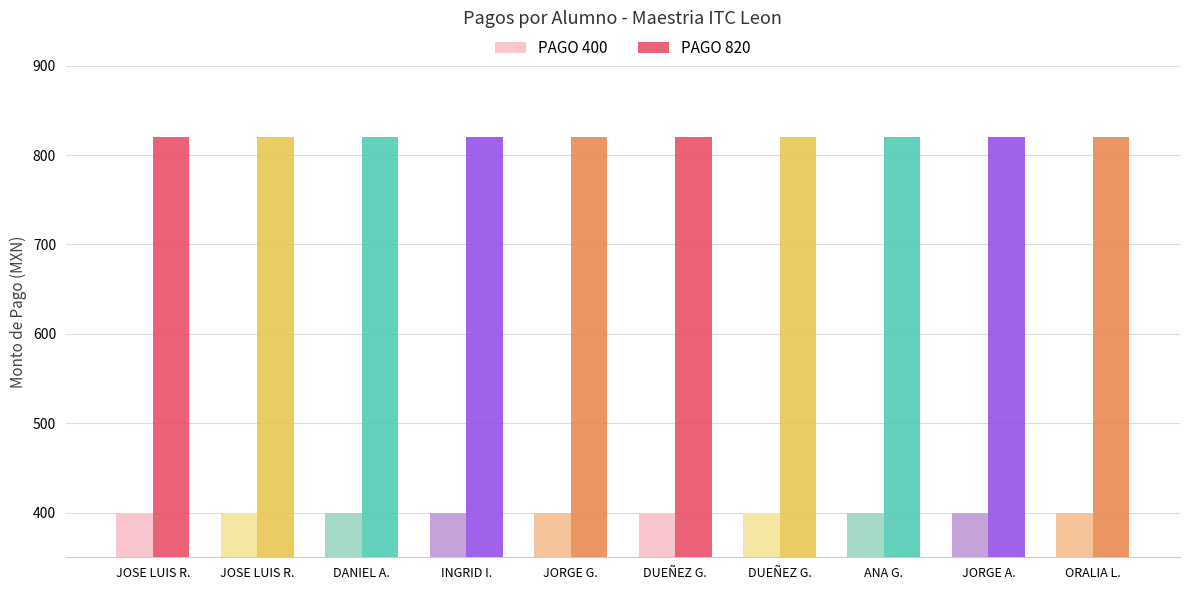

List the series in order of their peak value, highest first.

PAGO 820, PAGO 400